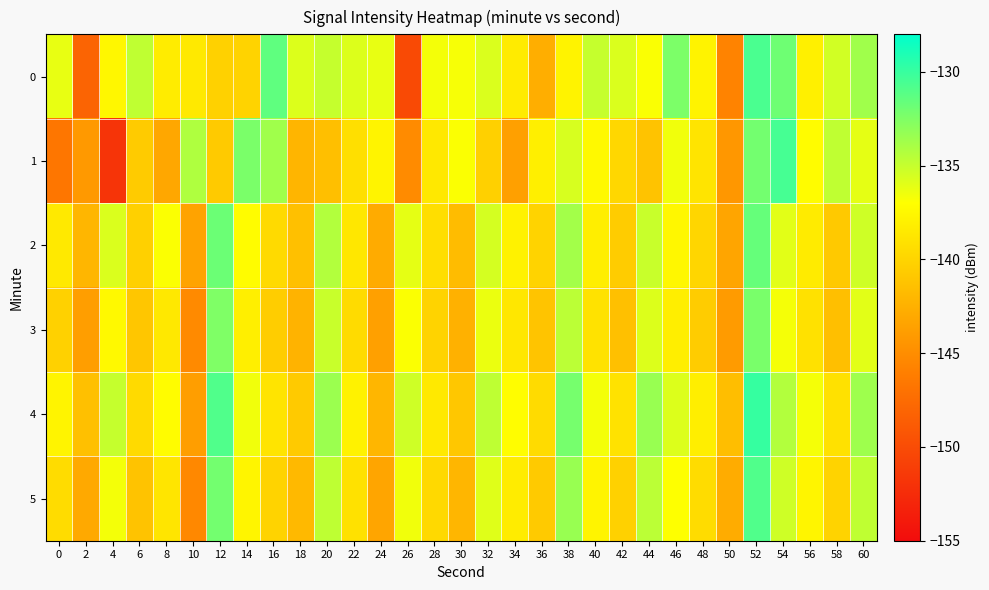

At which category is the sum across all series the highest?

52